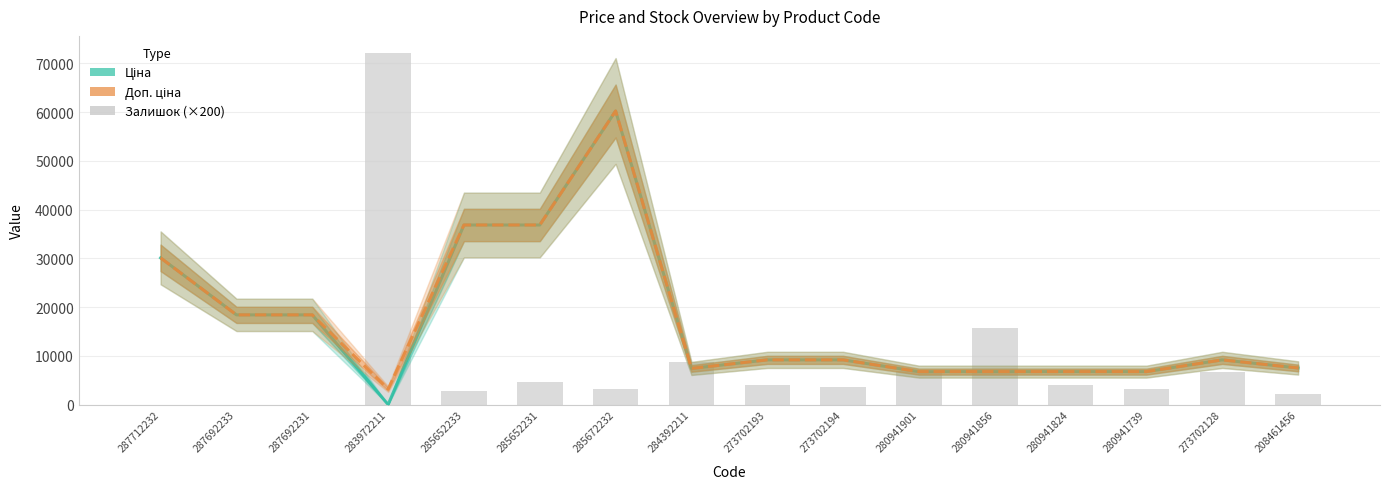

Which series has the largest range (max minus min)?

Залишок (×200)